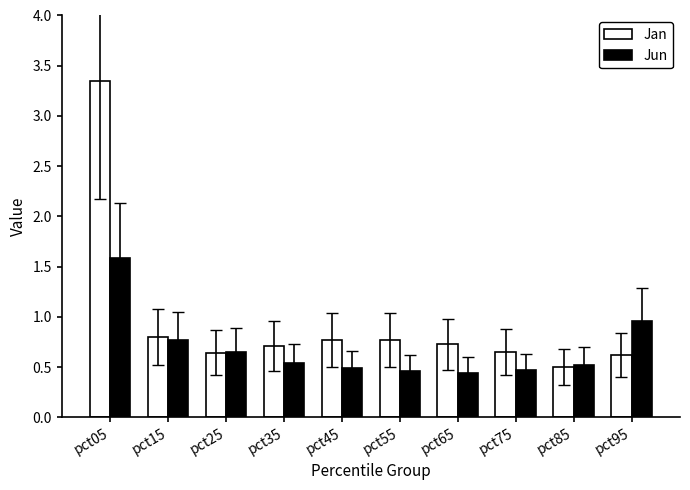

What are all the series names shown in the legend?

Jan, Jun